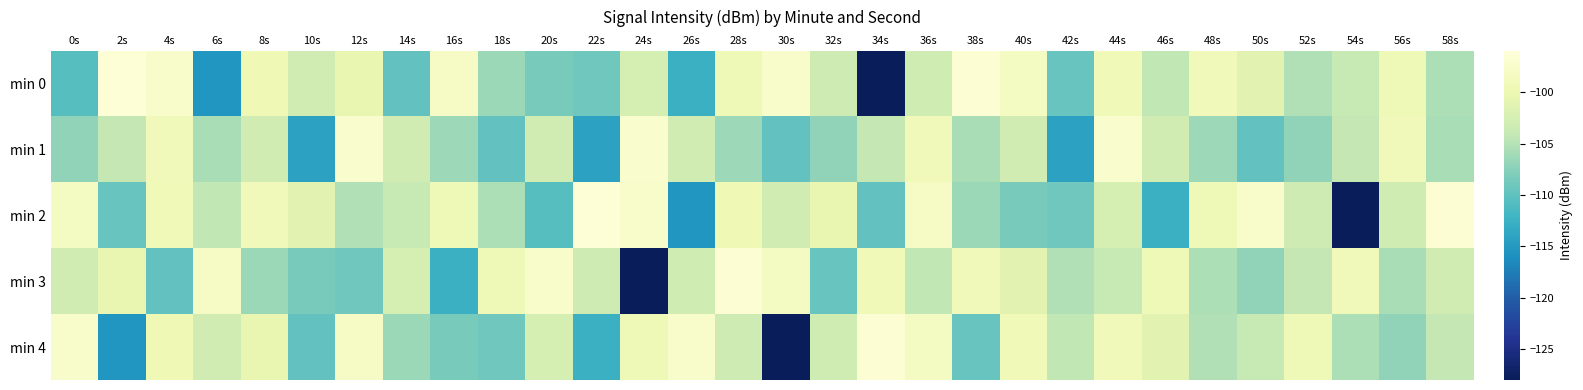

Which label corresponds to the smallest value in the chart?

34s